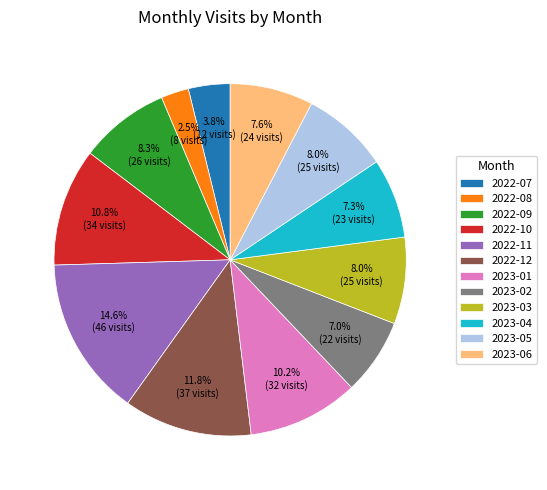

To the nearest percent, what percentage of the pie is 2023-04?

7%